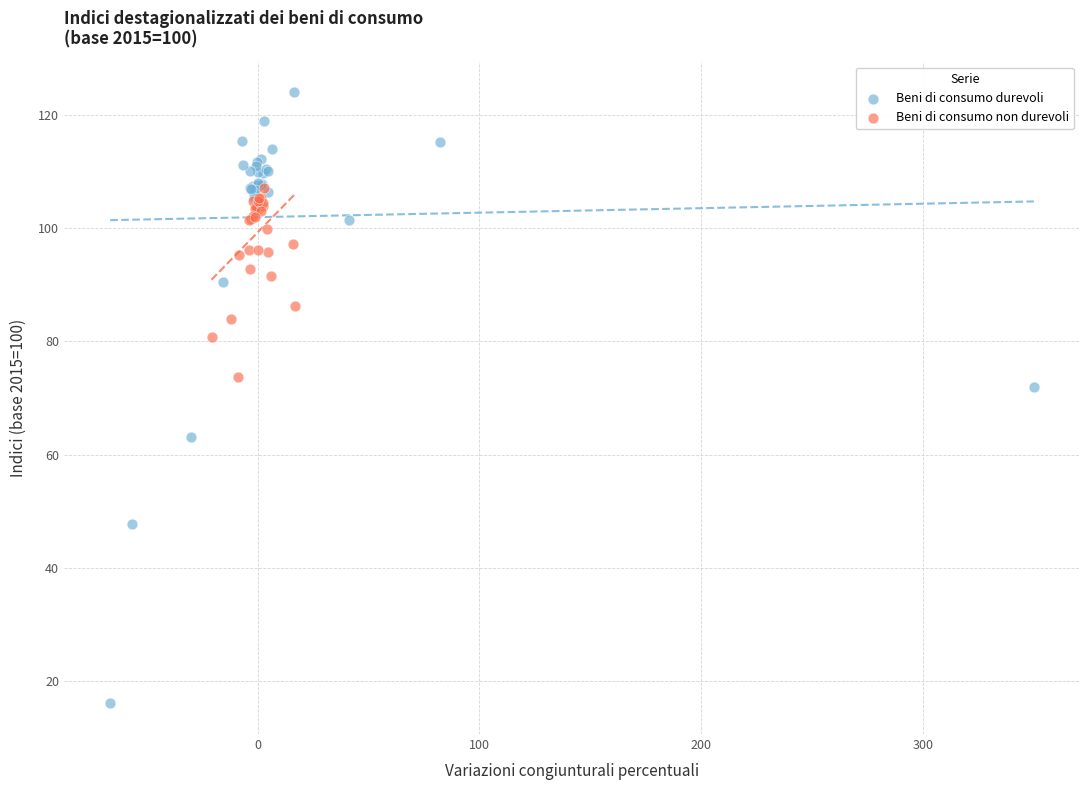

Which series has the widest spread of Y values?

Beni di consumo durevoli